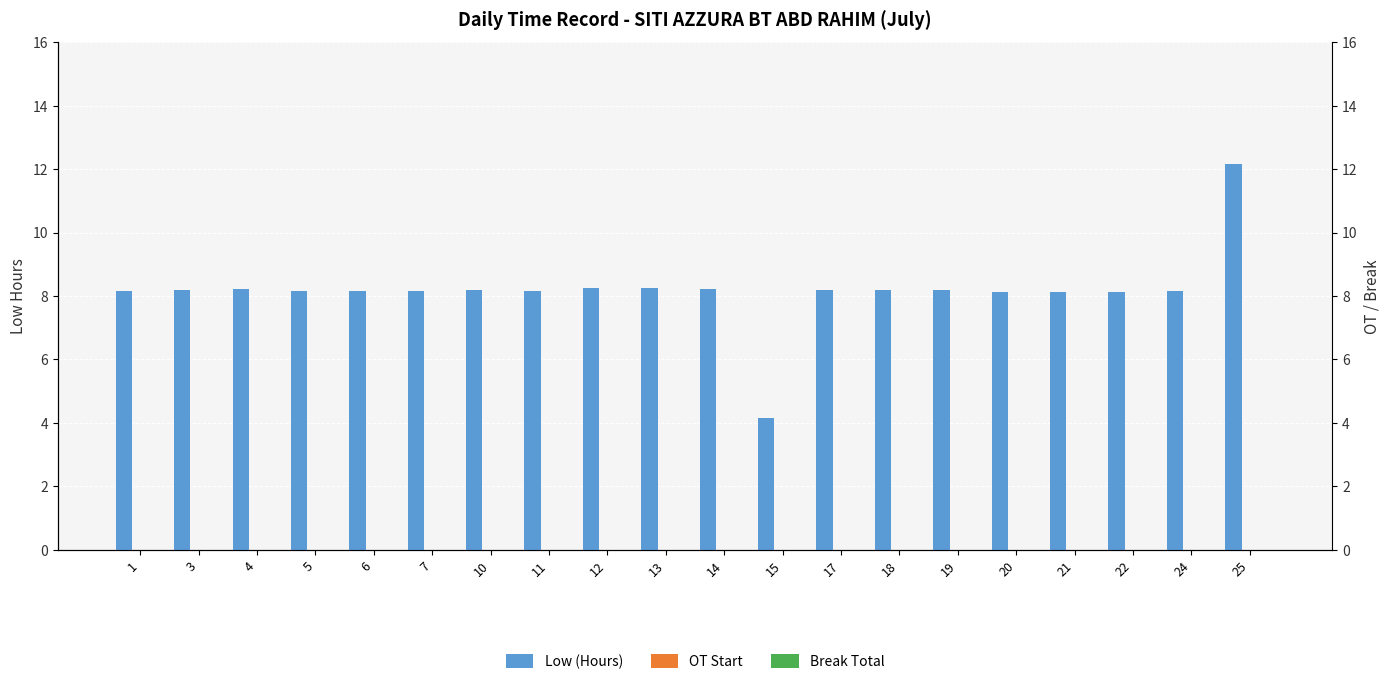

Count the number of data series in this chart.

3